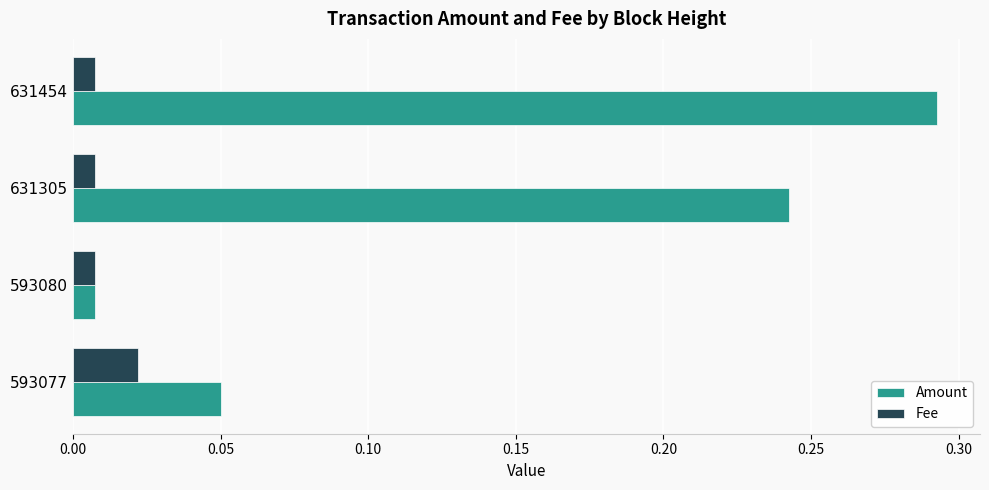

What is the sum of all Amount values?

0.6